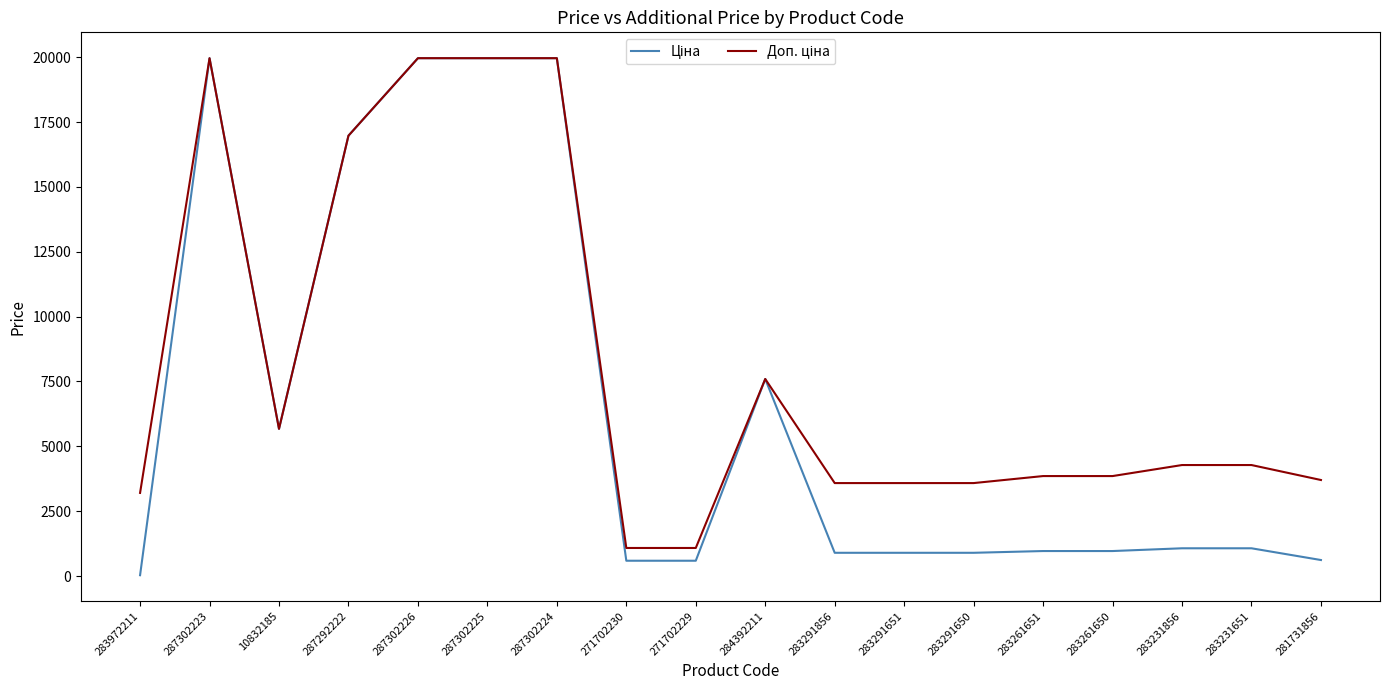

Which category has the lowest value across all series?

283972211